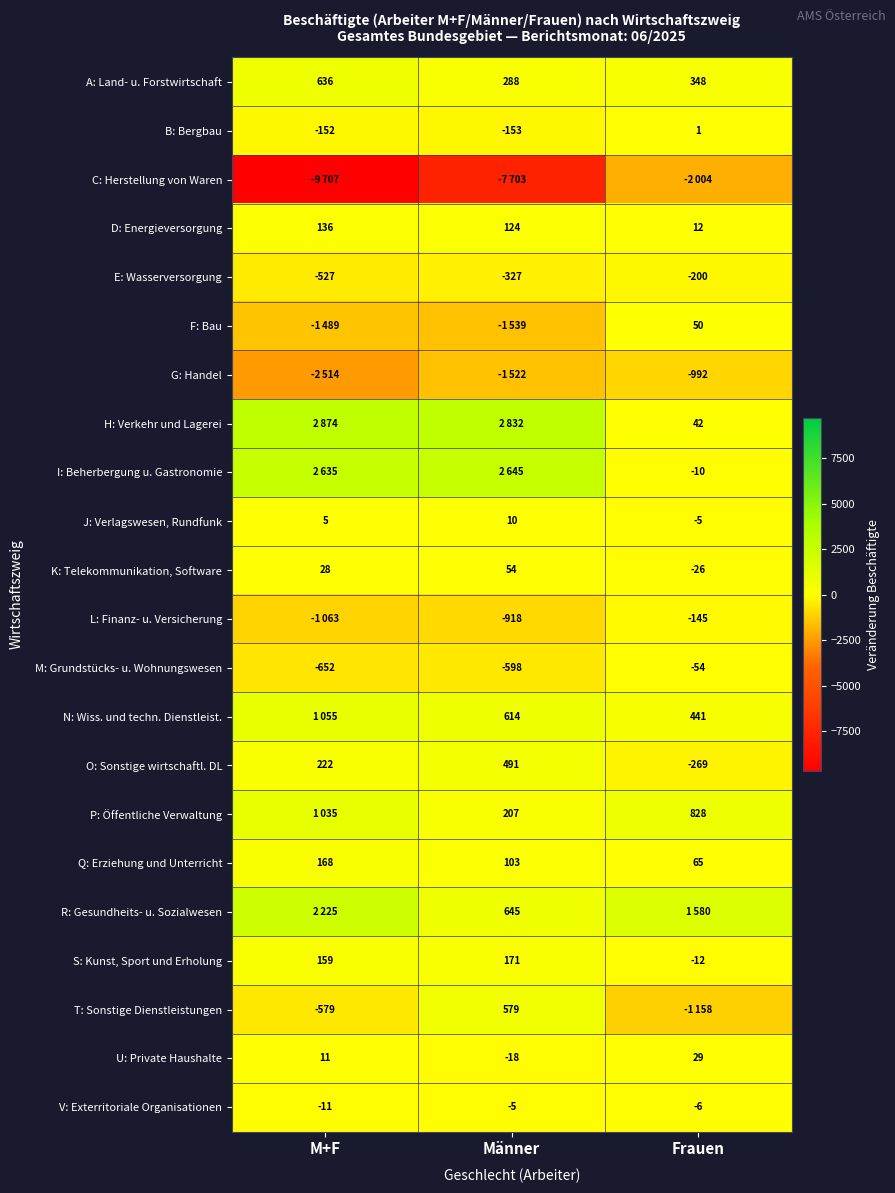

Is it true that B: Bergbau equals 1 at Frauen?

True